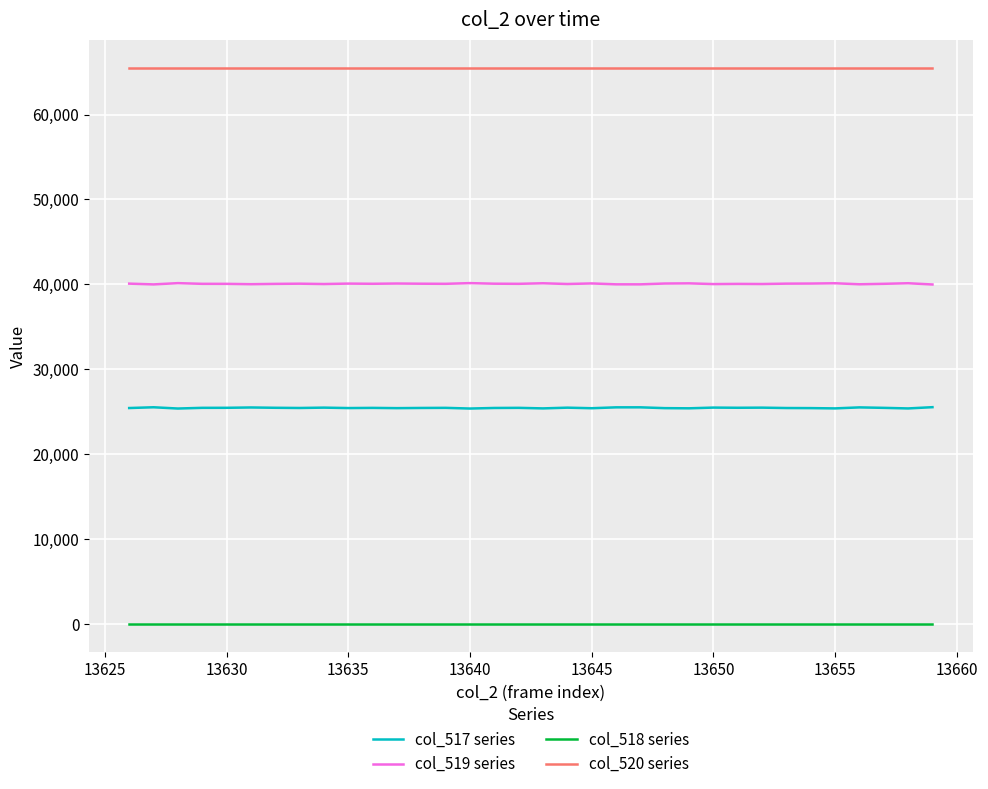

List the series in order of their overall mean, lowest first.

col_518 series, col_517 series, col_519 series, col_520 series